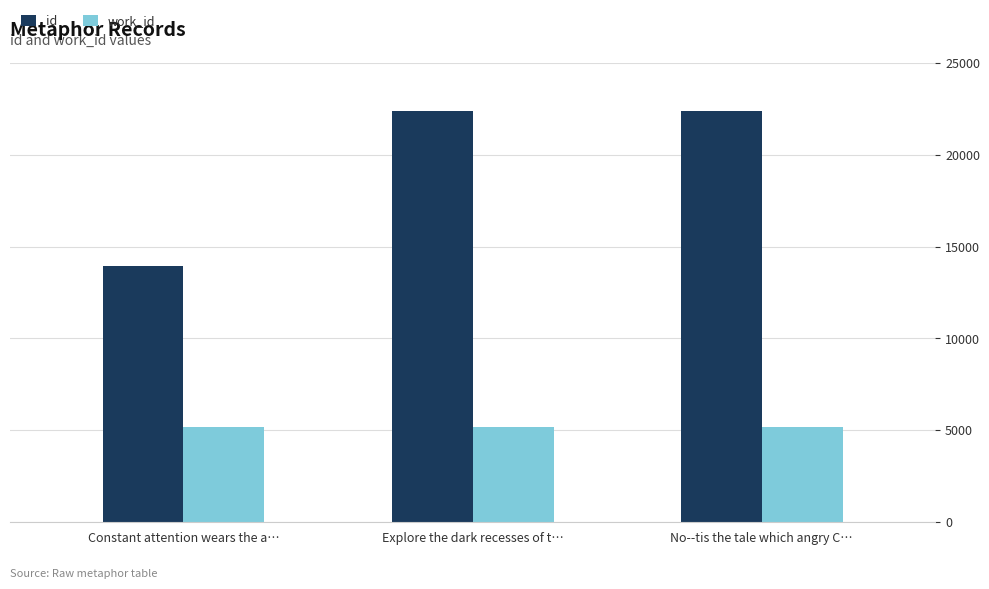

What is the minimum value for id?

13955